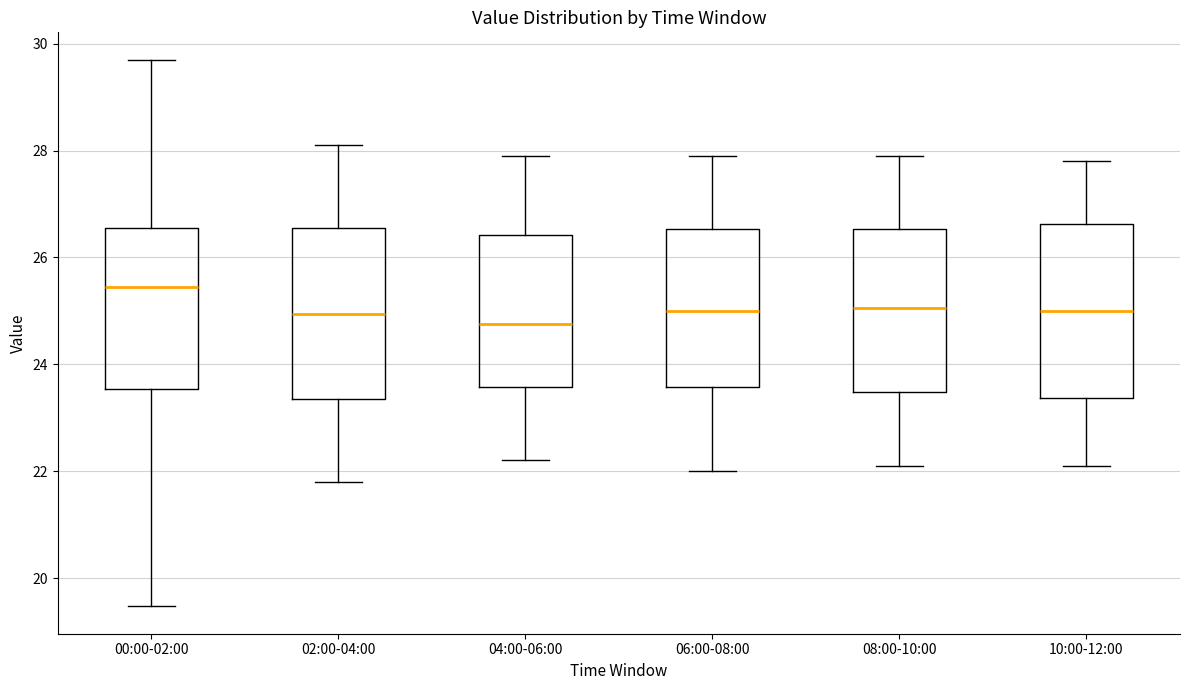

Reading left to right, transcribe this box plot: for each box, give where its median line is, the range the box spans, and where its two whiskers end, as read against the y-axis. The values are not printed on the chart, so give them approximately, as read against the axis.

00:00-02:00: median 25.4, box 23.6 to 26.6, whiskers 19.4 to 29.8
02:00-04:00: median 25.0, box 23.4 to 26.6, whiskers 21.8 to 28.2
04:00-06:00: median 24.8, box 23.6 to 26.4, whiskers 22.2 to 28.0
06:00-08:00: median 25.0, box 23.6 to 26.6, whiskers 22.0 to 28.0
08:00-10:00: median 25.0, box 23.4 to 26.6, whiskers 22.2 to 28.0
10:00-12:00: median 25.0, box 23.4 to 26.6, whiskers 22.2 to 27.8